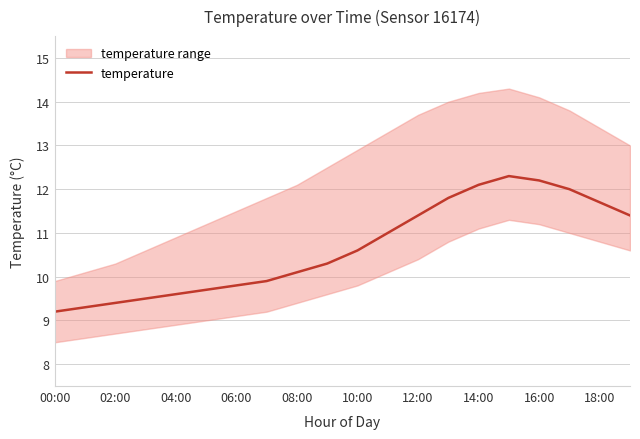

Count the number of categories in the chart.

20